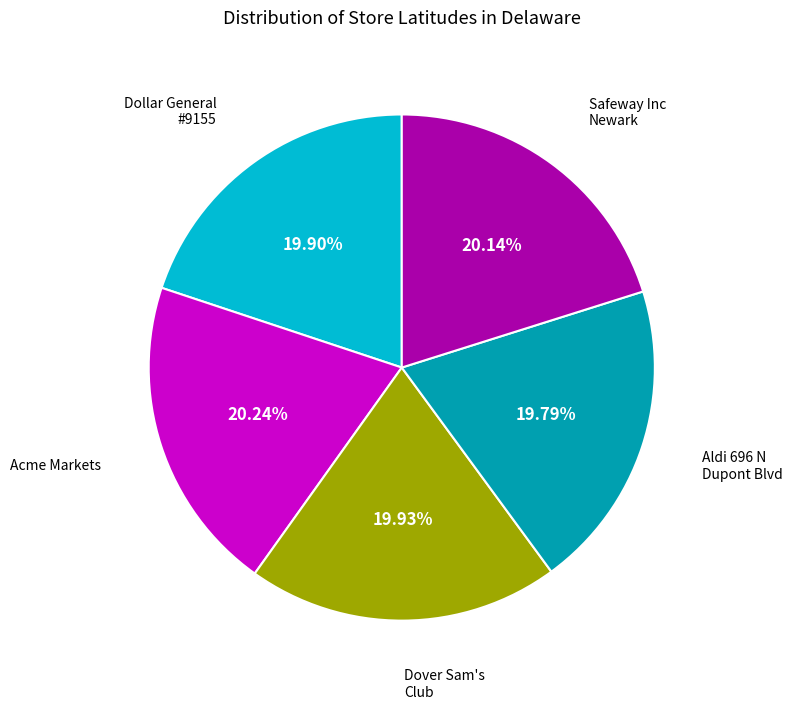

How many slices are in this pie chart?

5